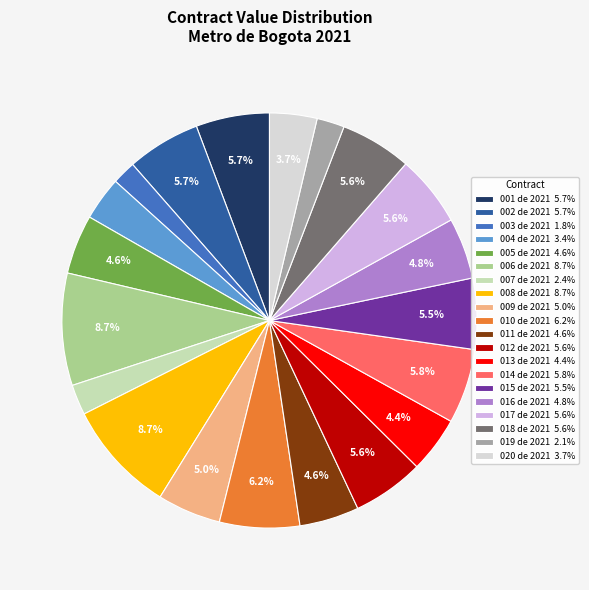

Does any single category account for the majority?

No